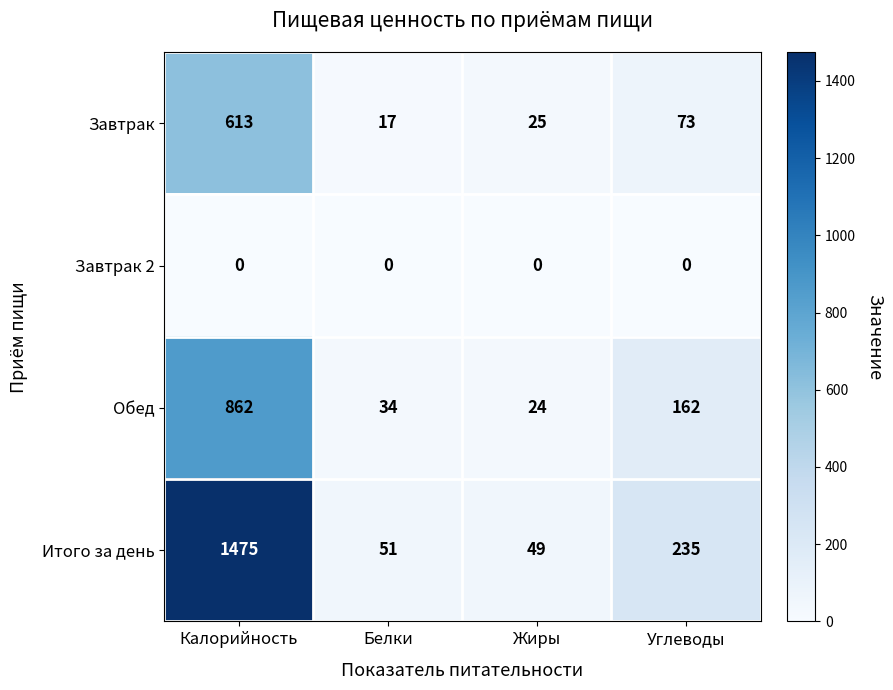

Which label corresponds to the largest value in the chart?

Калорийность